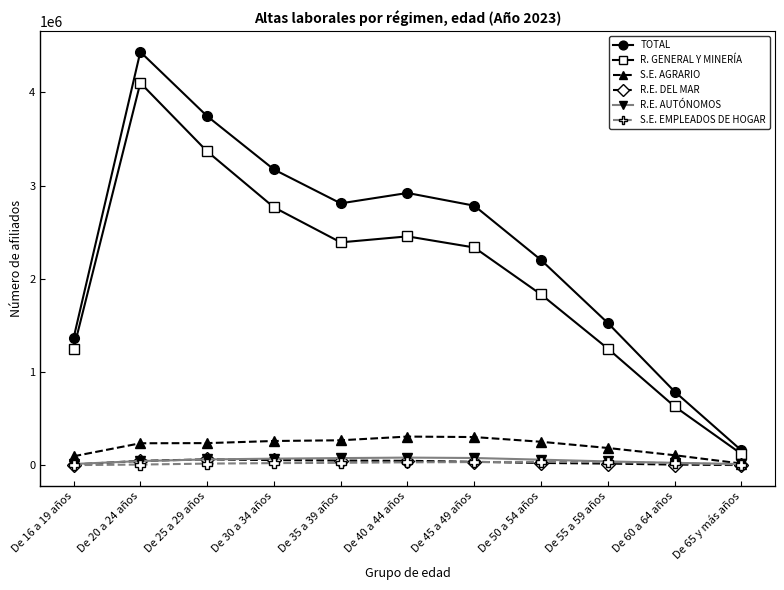

At which category is the sum across all series the highest?

De 20 a 24 años